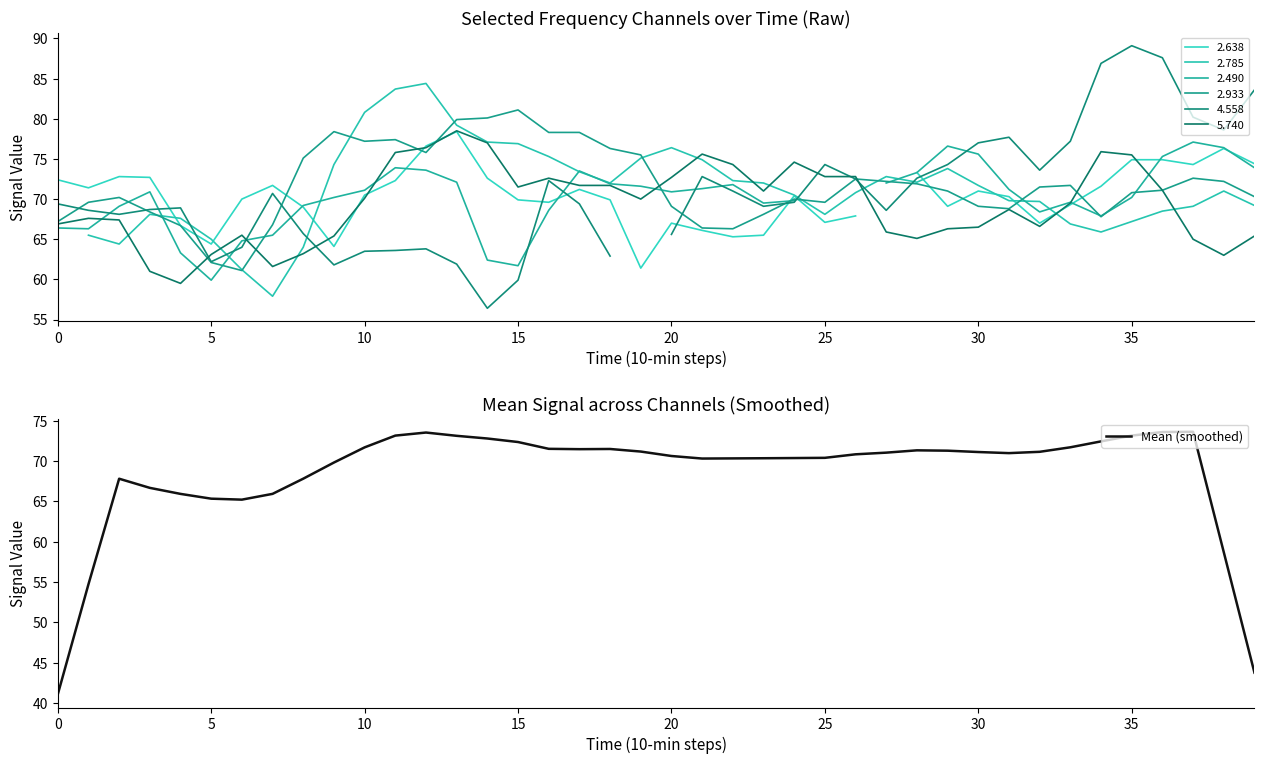

What is the minimum value for Mean (smoothed)?

41.1